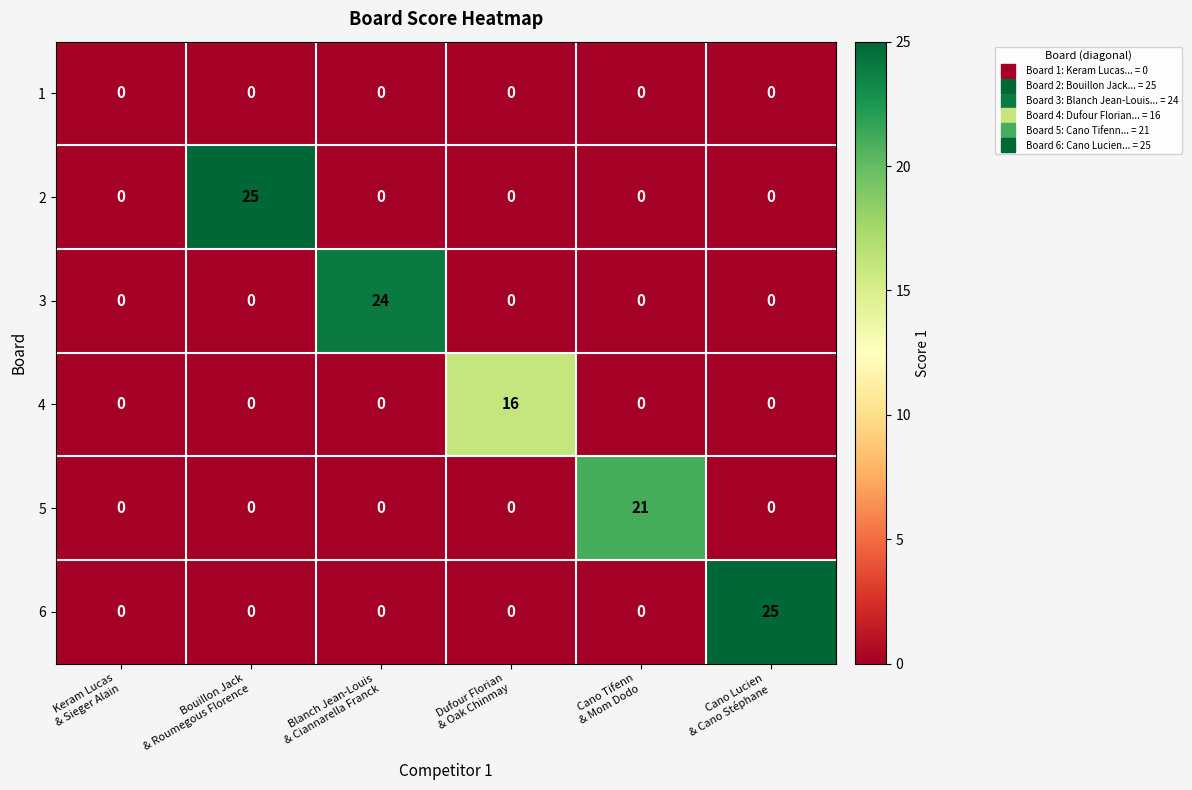

At how many categories does at least one series exceed 14?

5